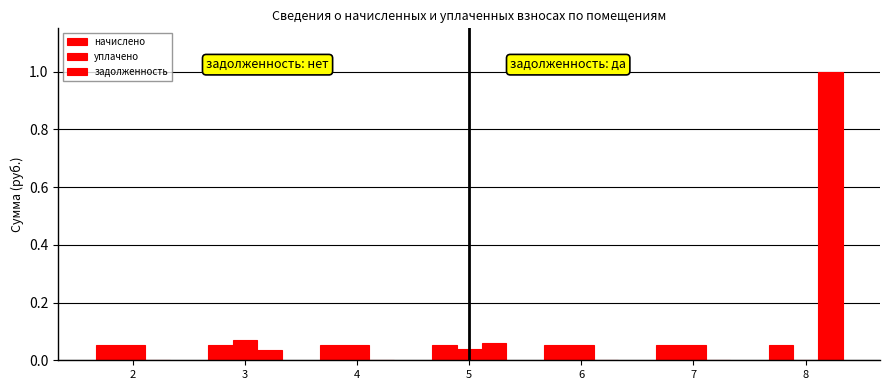

Is the value of уплачено at 5 greater than the value of начислено at 2?

No